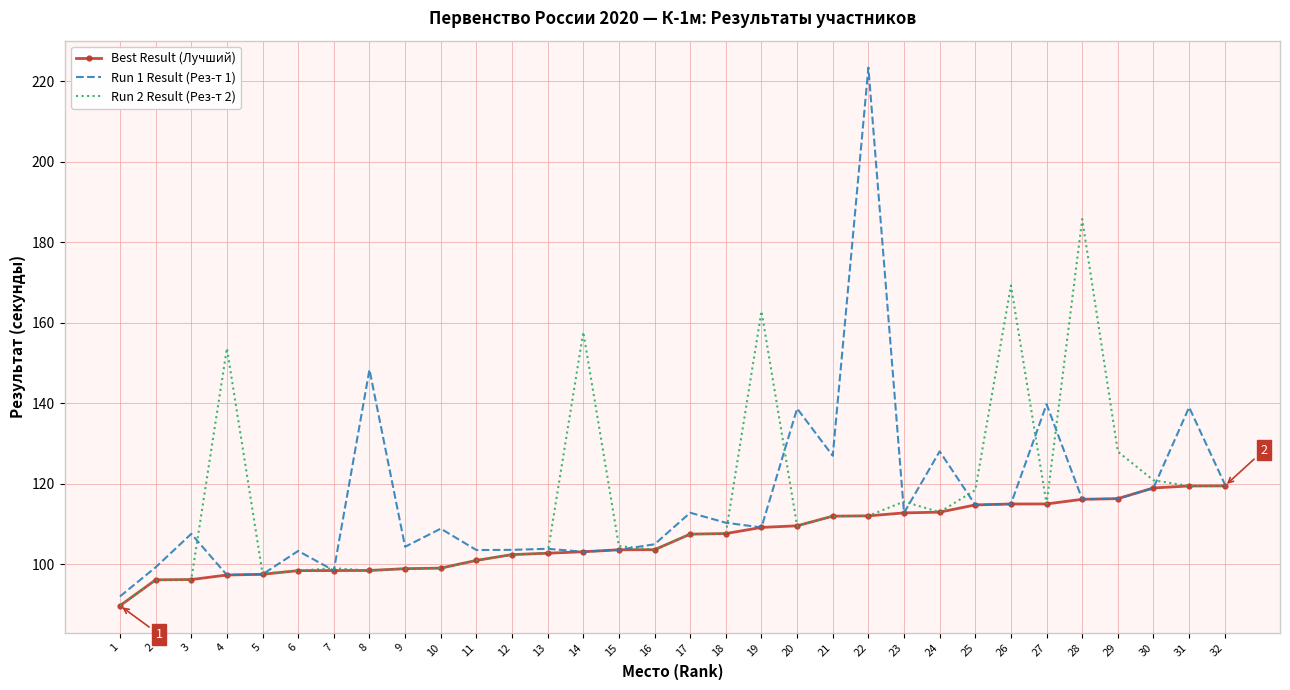

At which label is Run 1 Result (Рез-т 1) closest to 157?

8